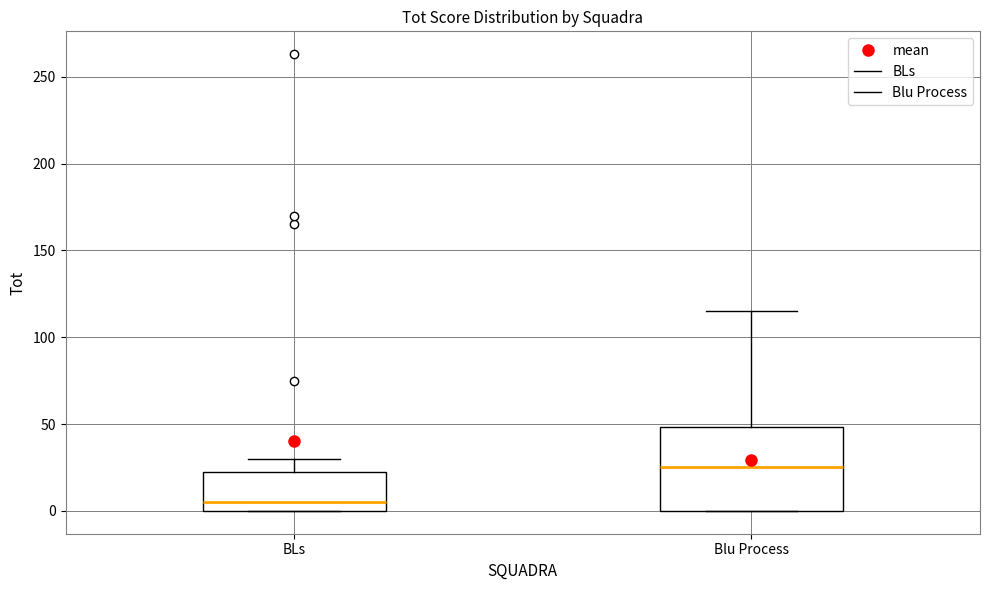

Where does the upper whisker of the box for BLs end on the y-axis? The values are not printed on the chart, so give them approximately, as read against the axis.

30